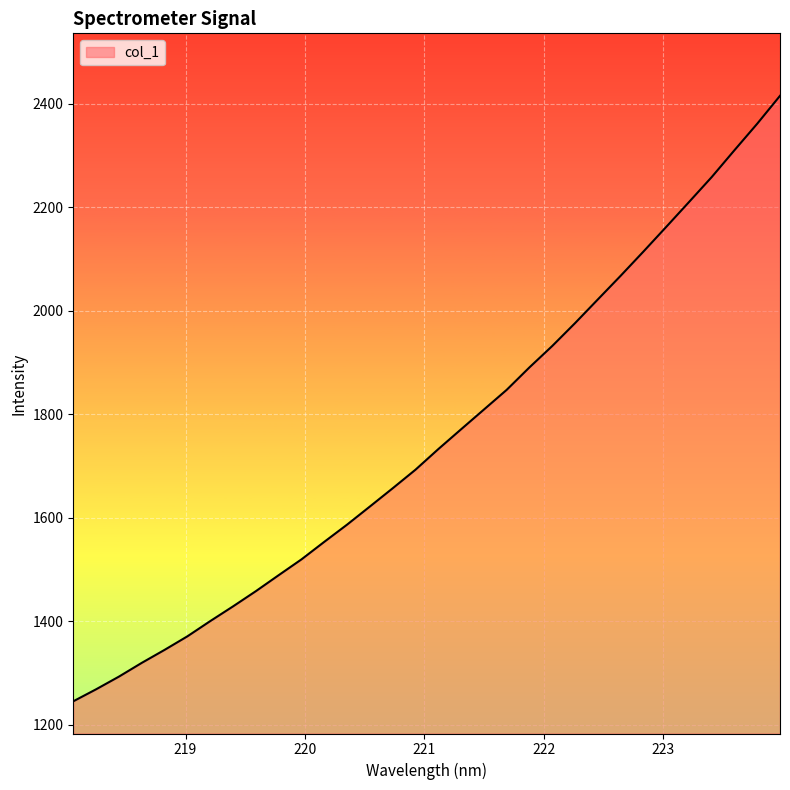

What is the maximum value shown in the chart?

2415.7